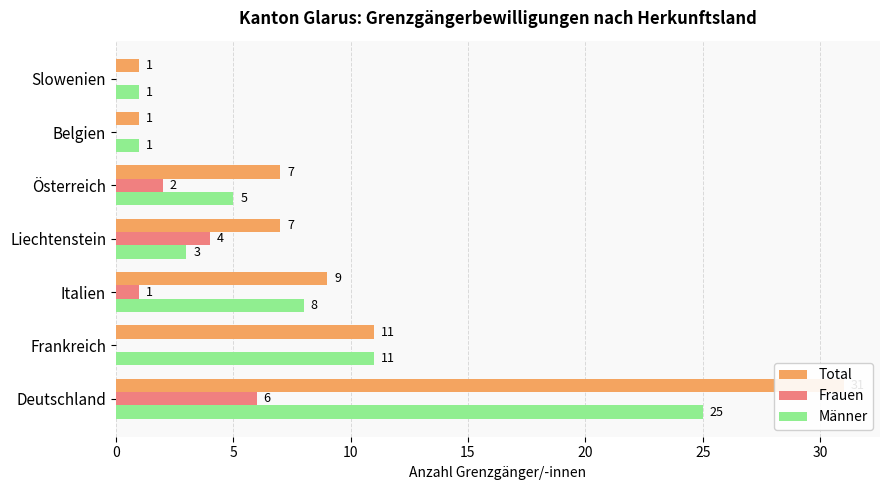

At how many categories does at least one series exceed 22?

1